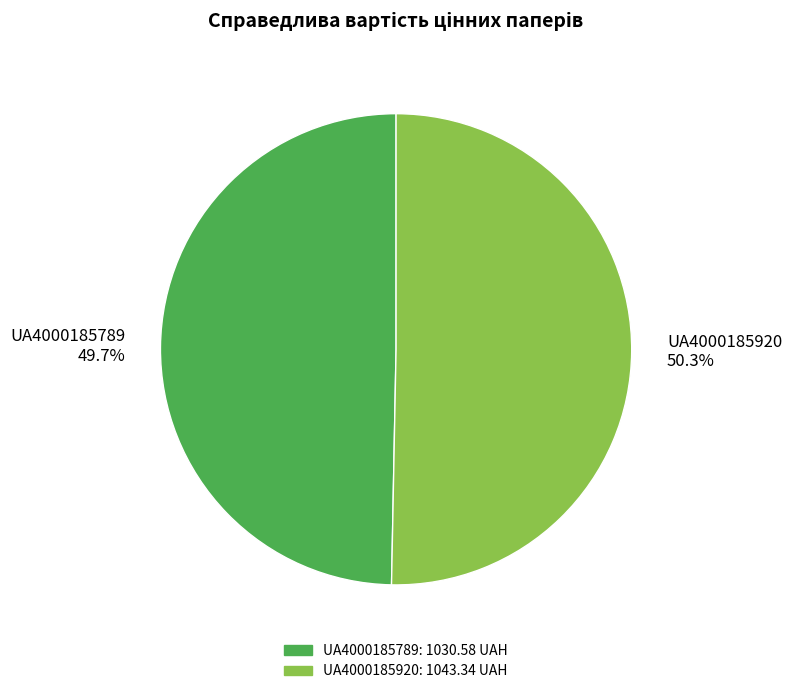

Do UA4000185789 and UA4000185920 together represent more than half of the pie?

Yes